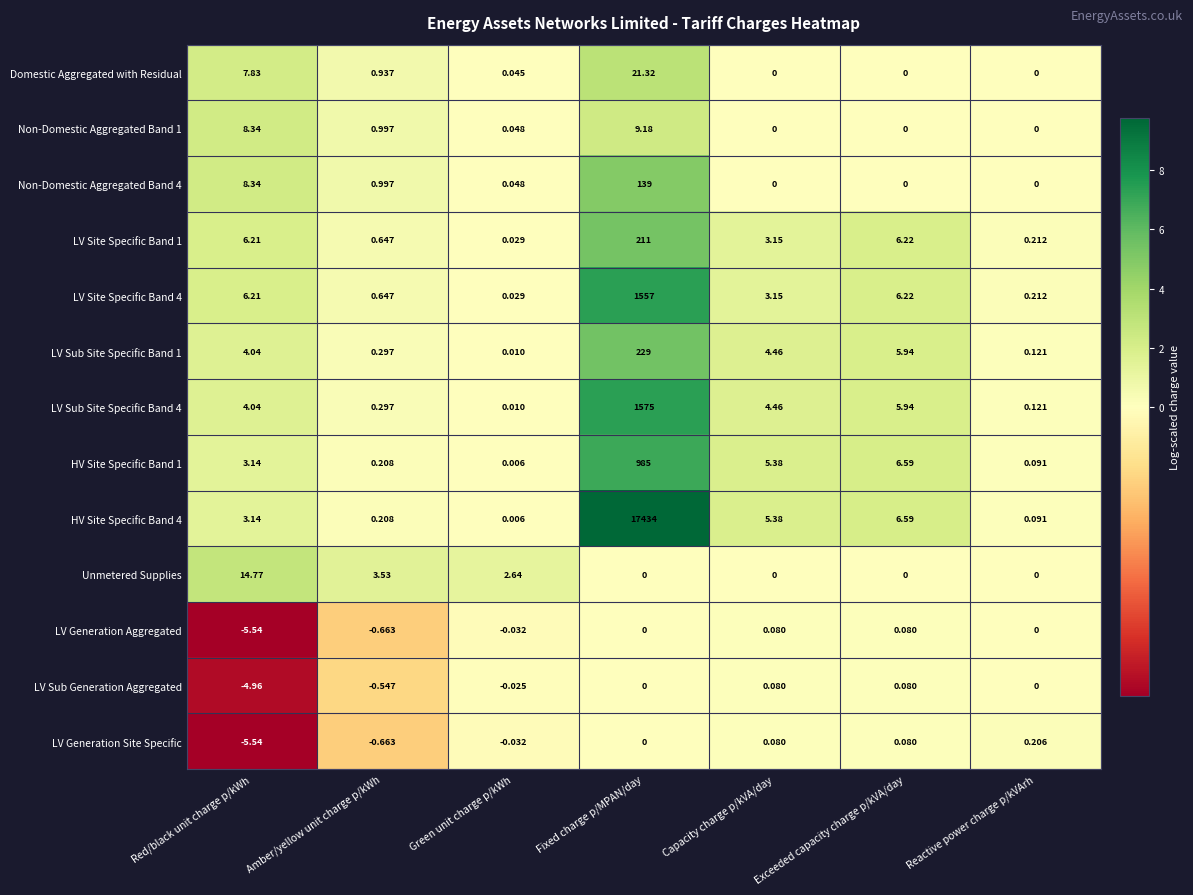

At which label does LV Sub Site Specific Band 4 reach its peak?

Fixed charge p/MPAN/day